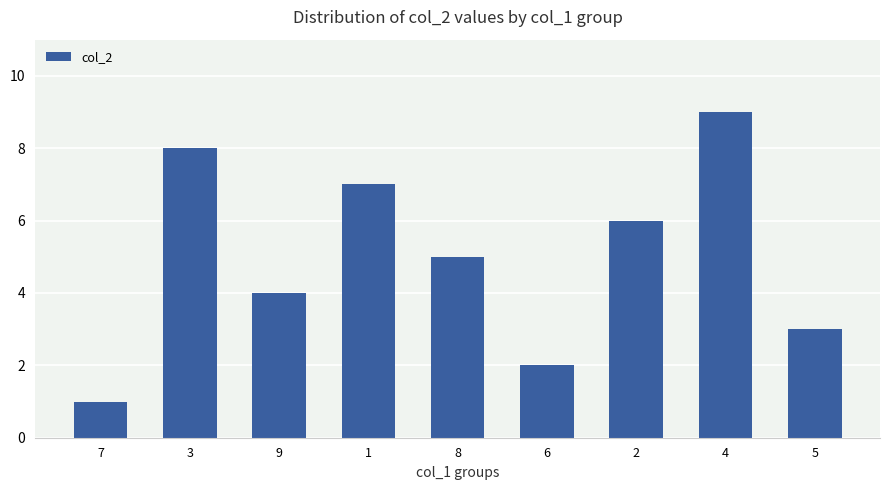

Count the values in the range 3 to 7.

5